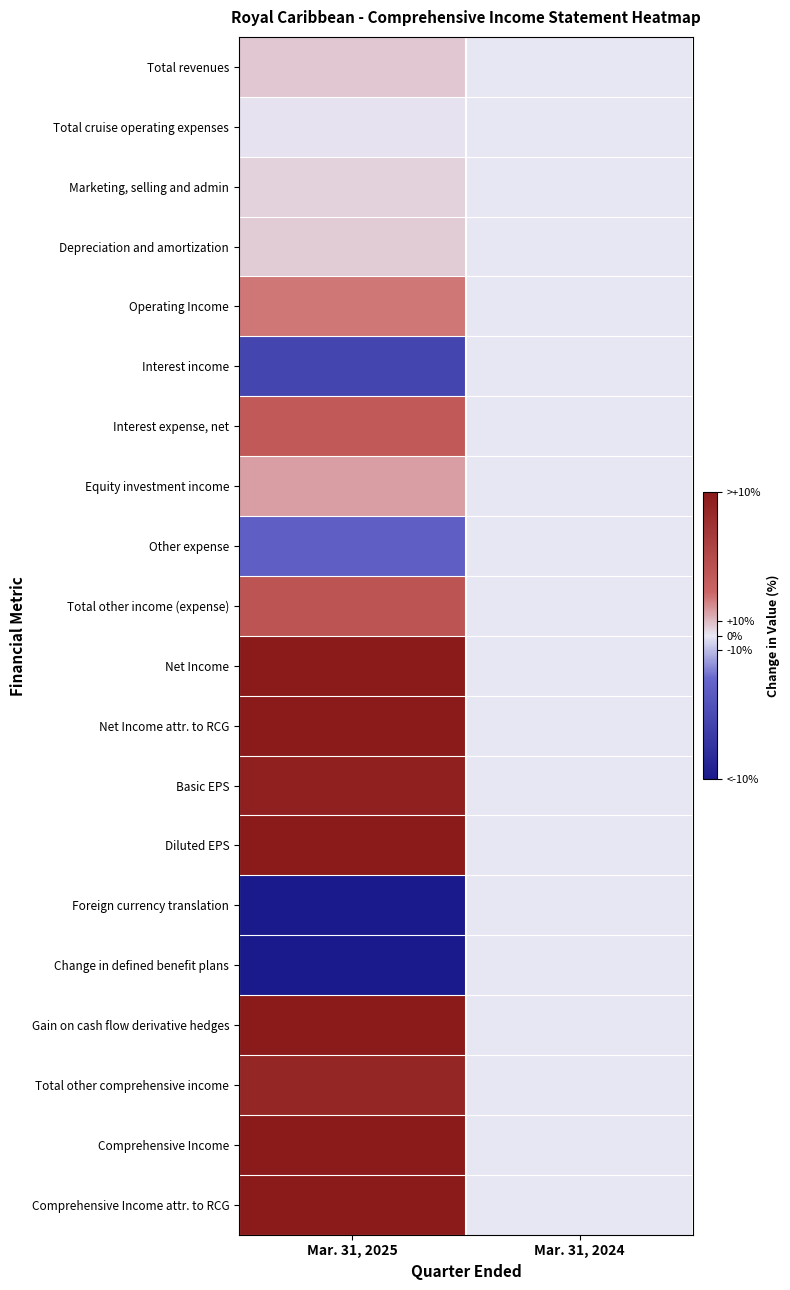

How many series are shown in this chart?

20